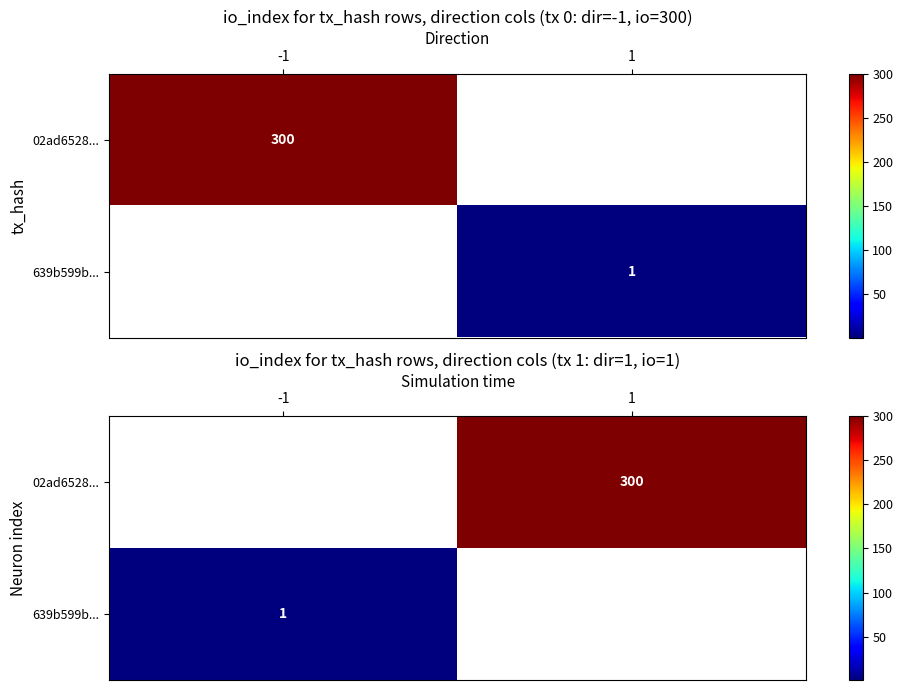

At which label does 639b599b... reach its minimum?

-1